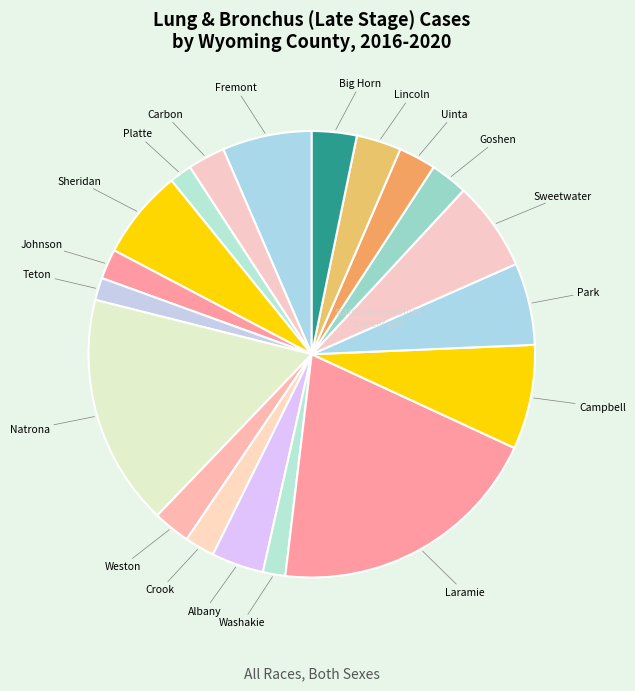

The Goshen slice represents 11% of the pie. True or false?

False